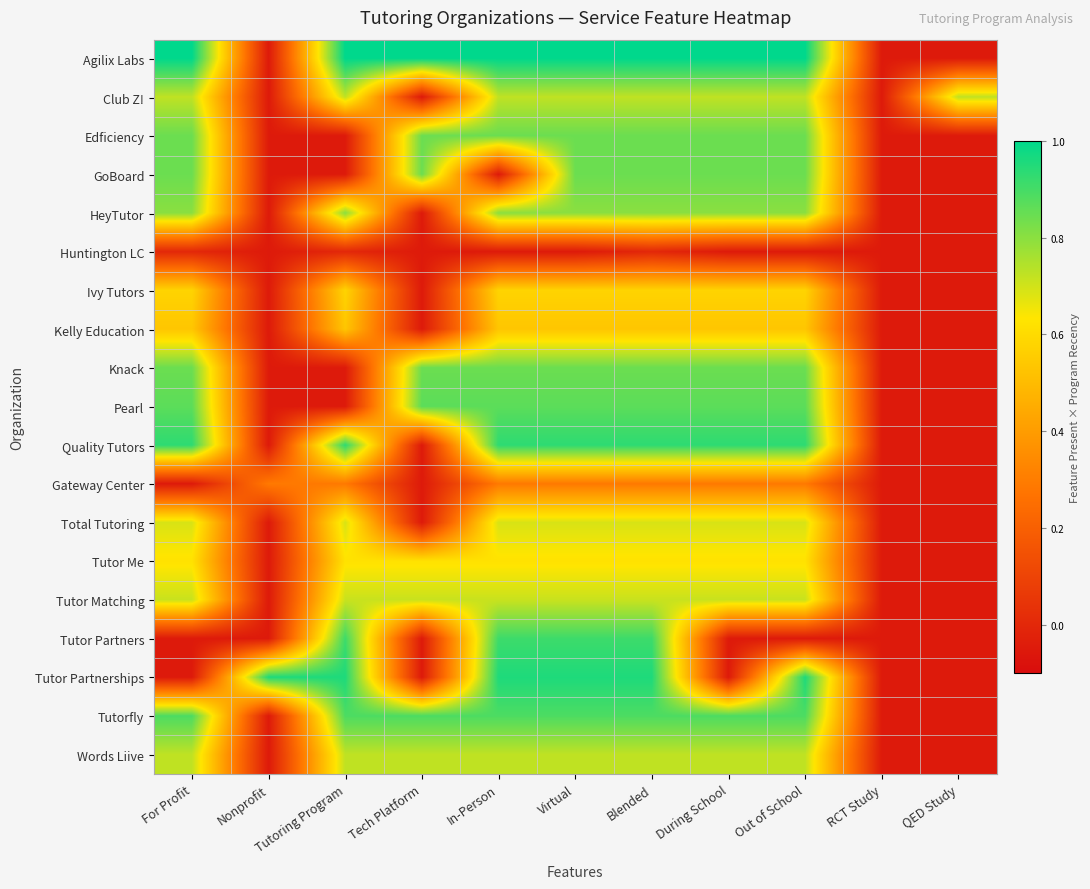

Reading left to right, list all the values displayed in this chart.

Agilix Labs: For Profit=1.0	Nonprofit=-0.1	Tutoring Program=1.0	Tech Platform=1.0	In-Person=1.0	Virtual=1.0	Blended=1.0	During School=1.0	Out of School=1.0	RCT Study=-0.1	QED Study=-0.1
Club Z!: For Profit=0.7	Nonprofit=-0.1	Tutoring Program=0.7	Tech Platform=-0.1	In-Person=0.7	Virtual=0.7	Blended=0.7	During School=0.7	Out of School=0.7	RCT Study=-0.1	QED Study=0.7
Edficiency: For Profit=0.8	Nonprofit=-0.1	Tutoring Program=-0.1	Tech Platform=0.8	In-Person=0.8	Virtual=0.8	Blended=0.8	During School=0.8	Out of School=0.8	RCT Study=-0.1	QED Study=-0.1
GoBoard: For Profit=0.8	Nonprofit=-0.1	Tutoring Program=-0.1	Tech Platform=0.8	In-Person=-0.1	Virtual=0.8	Blended=0.8	During School=0.8	Out of School=0.8	RCT Study=-0.1	QED Study=-0.1
HeyTutor: For Profit=0.8	Nonprofit=-0.1	Tutoring Program=0.8	Tech Platform=-0.1	In-Person=0.8	Virtual=0.8	Blended=0.8	During School=0.8	Out of School=0.8	RCT Study=-0.1	QED Study=-0.1
Huntington LC: For Profit=0.0	Nonprofit=-0.1	Tutoring Program=0.0	Tech Platform=-0.1	In-Person=-0.1	Virtual=-0.1	Blended=0.0	During School=-0.1	Out of School=-0.1	RCT Study=-0.1	QED Study=-0.1
Ivy Tutors: For Profit=0.6	Nonprofit=-0.1	Tutoring Program=0.6	Tech Platform=-0.1	In-Person=0.6	Virtual=0.6	Blended=0.6	During School=0.6	Out of School=0.6	RCT Study=-0.1	QED Study=-0.1
Kelly Education: For Profit=0.5	Nonprofit=-0.1	Tutoring Program=0.5	Tech Platform=-0.1	In-Person=0.5	Virtual=0.5	Blended=0.5	During School=0.5	Out of School=0.5	RCT Study=-0.1	QED Study=-0.1
Knack: For Profit=0.8	Nonprofit=-0.1	Tutoring Program=-0.1	Tech Platform=0.8	In-Person=0.8	Virtual=0.8	Blended=0.8	During School=0.8	Out of School=0.8	RCT Study=-0.1	QED Study=-0.1
Pearl: For Profit=0.9	Nonprofit=-0.1	Tutoring Program=-0.1	Tech Platform=0.9	In-Person=0.9	Virtual=0.9	Blended=0.9	During School=0.9	Out of School=0.9	RCT Study=-0.1	QED Study=-0.1
Quality Tutors: For Profit=0.9	Nonprofit=-0.1	Tutoring Program=0.9	Tech Platform=-0.1	In-Person=0.9	Virtual=0.9	Blended=0.9	During School=0.9	Out of School=0.9	RCT Study=-0.1	QED Study=-0.1
Gateway Center: For Profit=-0.1	Nonprofit=0.3	Tutoring Program=0.3	Tech Platform=-0.1	In-Person=0.3	Virtual=0.3	Blended=0.3	During School=0.3	Out of School=0.3	RCT Study=-0.1	QED Study=-0.1
Total Tutoring: For Profit=0.7	Nonprofit=-0.1	Tutoring Program=0.7	Tech Platform=-0.1	In-Person=0.7	Virtual=0.7	Blended=0.7	During School=0.7	Out of School=0.7	RCT Study=-0.1	QED Study=-0.1
Tutor Me: For Profit=0.6	Nonprofit=-0.1	Tutoring Program=0.6	Tech Platform=0.6	In-Person=0.6	Virtual=0.6	Blended=0.6	During School=0.6	Out of School=0.6	RCT Study=-0.1	QED Study=-0.1
Tutor Matching: For Profit=0.7	Nonprofit=-0.1	Tutoring Program=0.7	Tech Platform=0.7	In-Person=0.7	Virtual=0.7	Blended=0.7	During School=0.7	Out of School=0.7	RCT Study=-0.1	QED Study=-0.1
Tutor Partners: For Profit=-0.1	Nonprofit=-0.1	Tutoring Program=0.9	Tech Platform=-0.1	In-Person=0.9	Virtual=0.9	Blended=0.9	During School=-0.1	Out of School=-0.1	RCT Study=-0.1	QED Study=-0.1
Tutor Partnerships: For Profit=-0.1	Nonprofit=1.0	Tutoring Program=1.0	Tech Platform=-0.1	In-Person=1.0	Virtual=1.0	Blended=1.0	During School=-0.1	Out of School=1.0	RCT Study=-0.1	QED Study=-0.1
Tutorfly: For Profit=0.9	Nonprofit=-0.1	Tutoring Program=0.9	Tech Platform=0.9	In-Person=0.9	Virtual=0.9	Blended=0.9	During School=0.9	Out of School=0.9	RCT Study=-0.1	QED Study=-0.1
Words Liive: For Profit=0.7	Nonprofit=-0.1	Tutoring Program=0.7	Tech Platform=0.7	In-Person=0.7	Virtual=0.7	Blended=0.7	During School=0.7	Out of School=0.7	RCT Study=-0.1	QED Study=-0.1